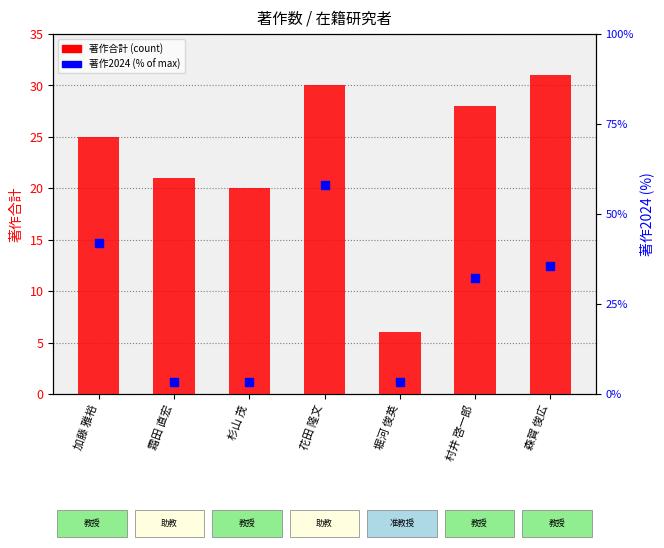

What is the total value across all series at 杉山 茂?

23.2